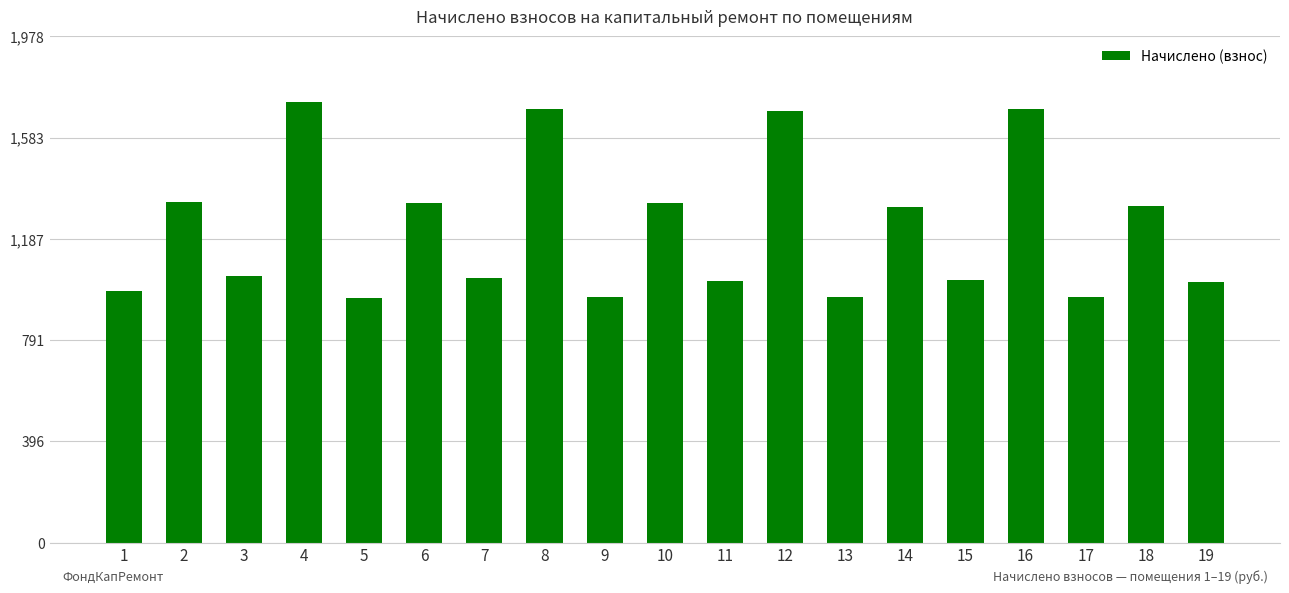

What is the ratio of the value at 18 to the value at 13?

1.4